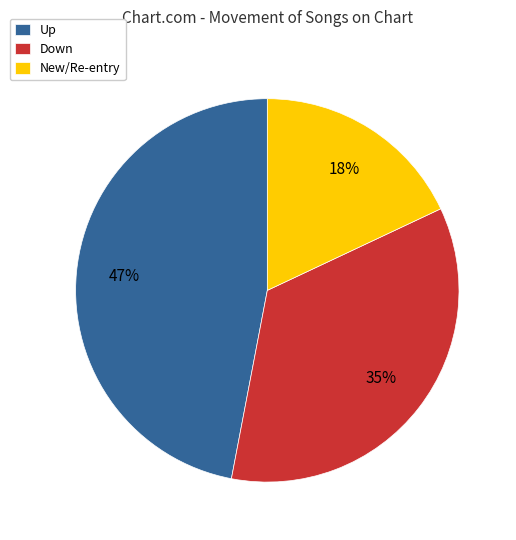

True or false: Up accounts for 55% of the total.

False